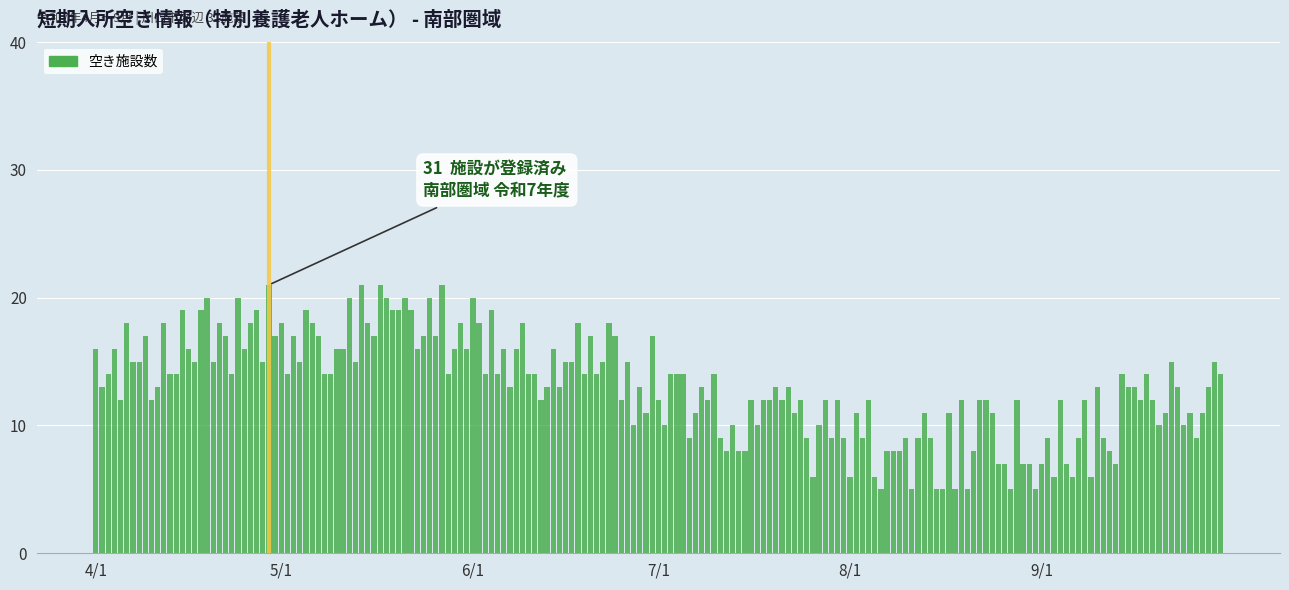

What is the greatest value displayed?

21